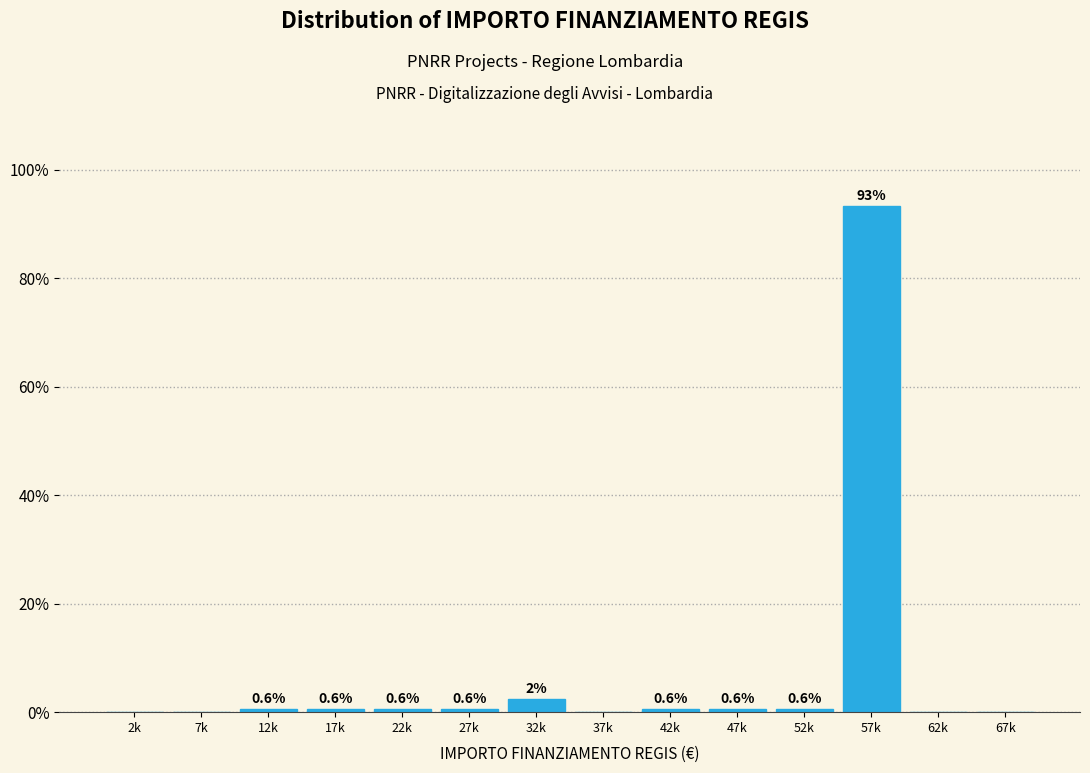

Is it true that the value at 22k is 0.6?

True